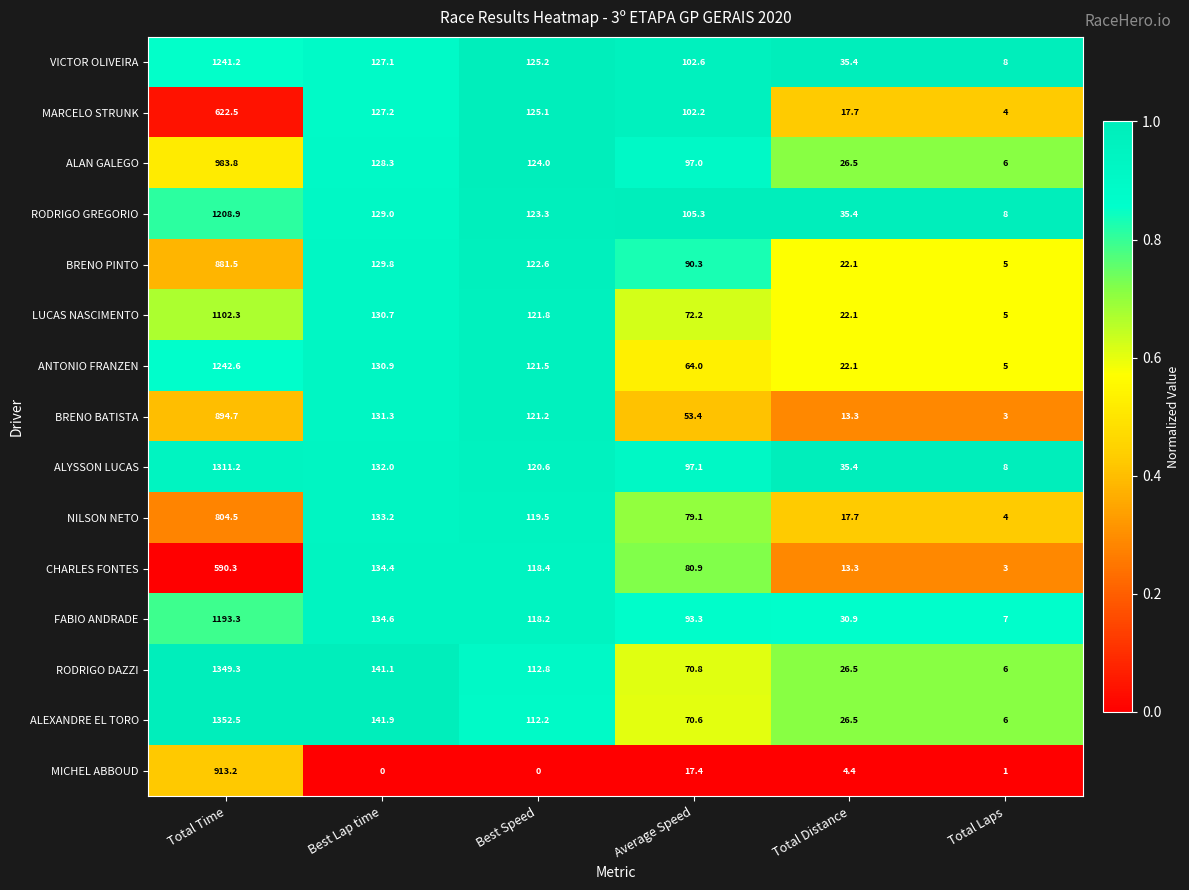

What is the difference between the ALYSSON LUCAS values at Best Lap time and Average Speed?

34.9